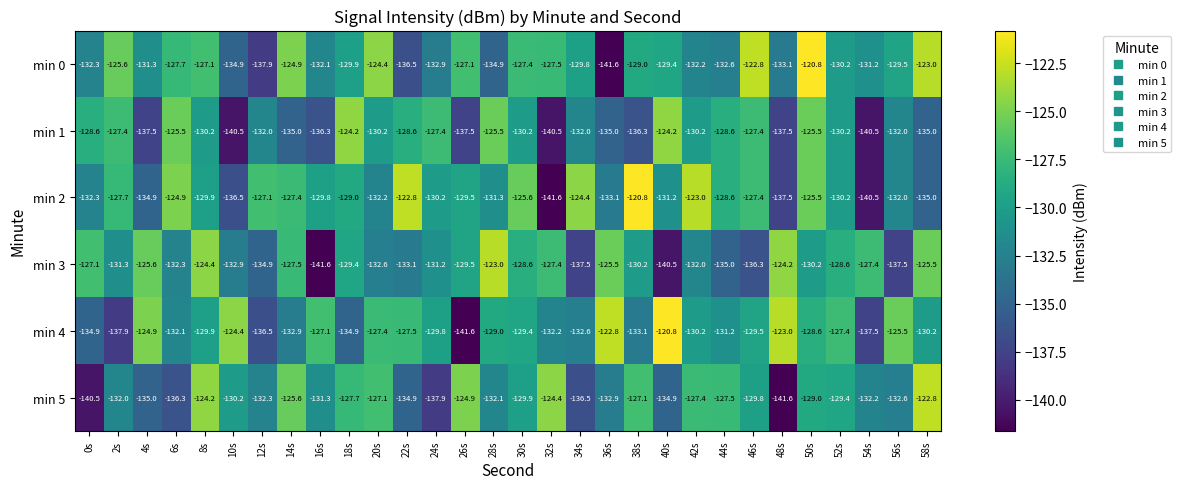

At which label is min 5 closest to -132?

2s